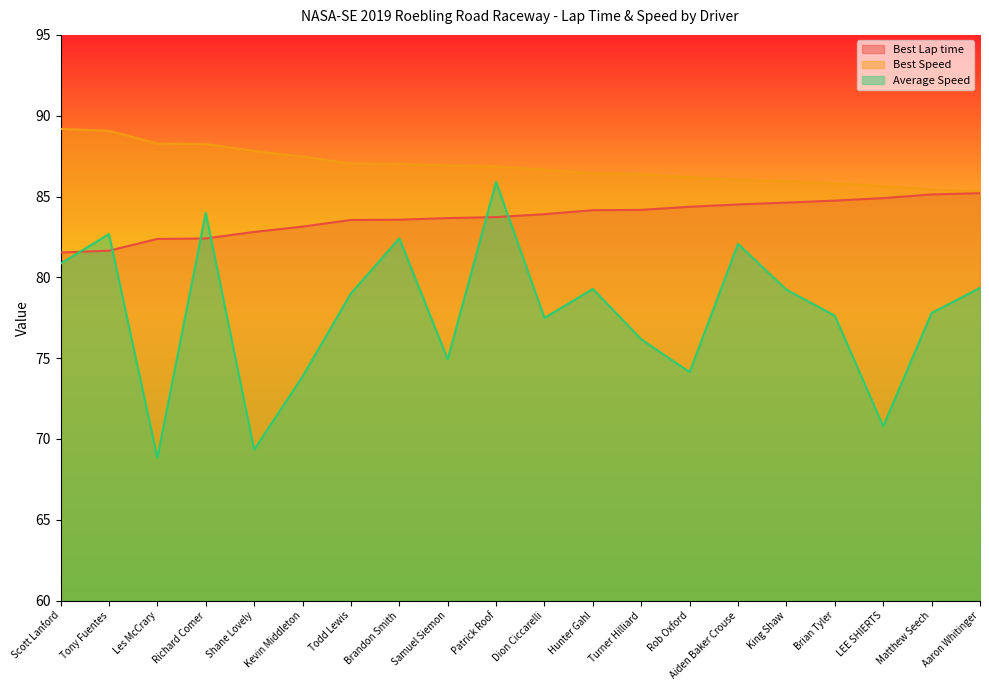

What is the value of the Best Speed point at the 5th from the left?

87.8